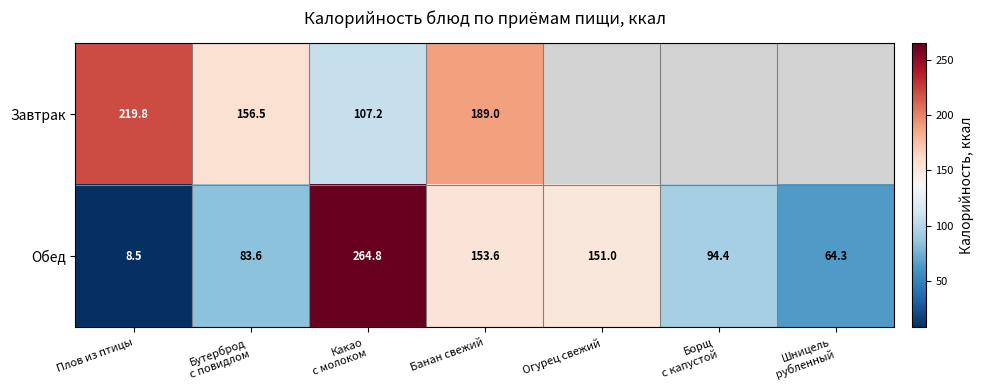

At which label is Обед closest to 136?

Огурец свежий